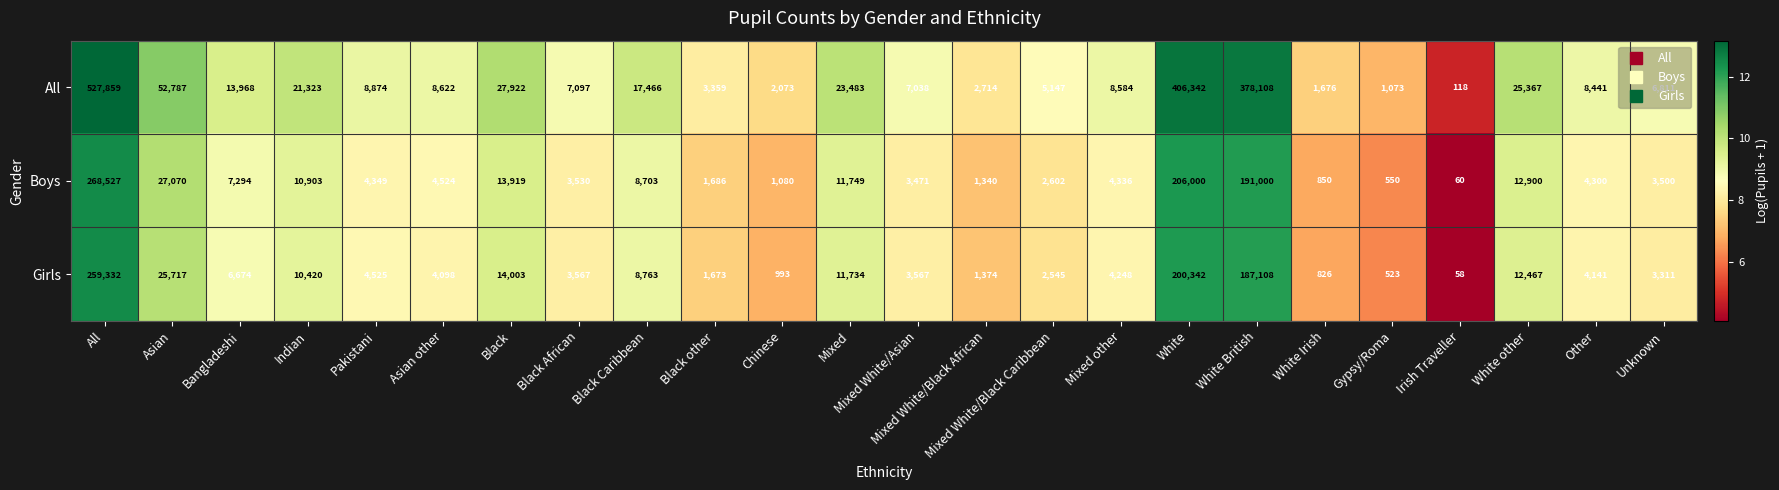

What is the difference between the highest and lowest values at Mixed other?

4336